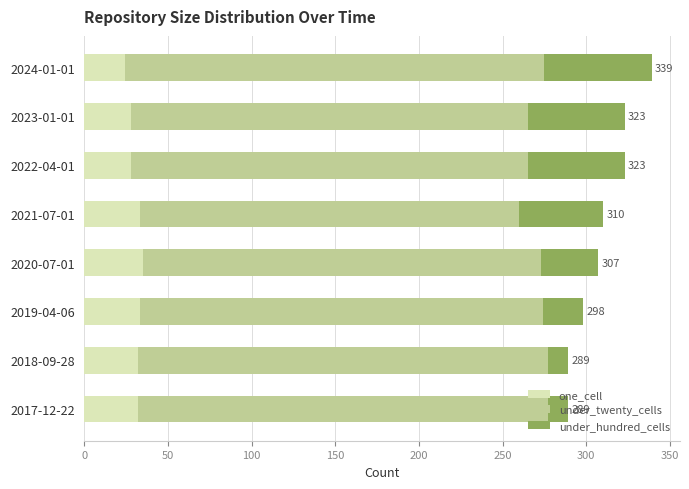

What is the difference between the maximum and minimum values in the one_cell series?

11